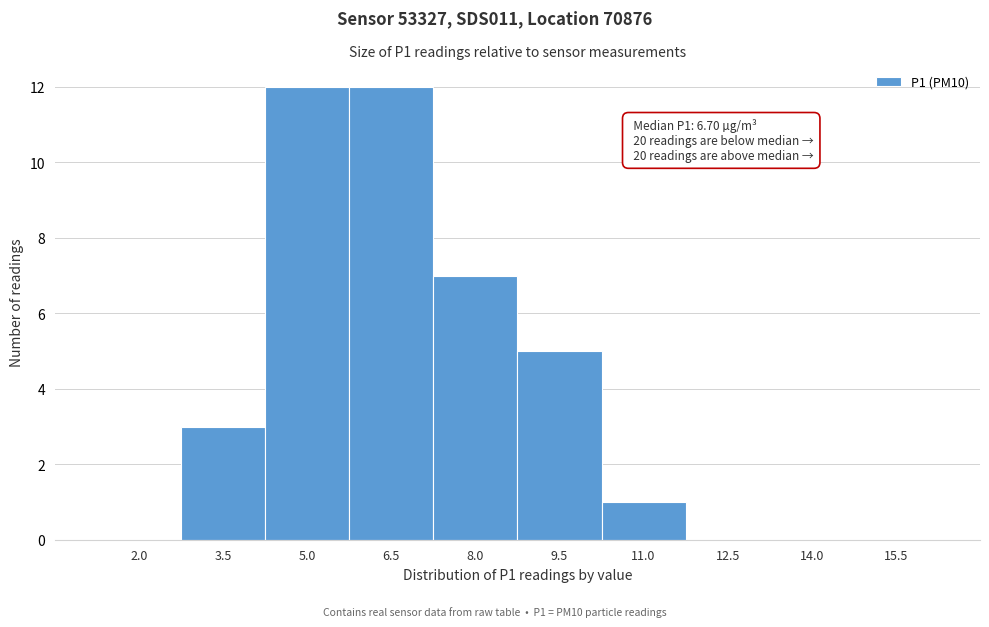

Reading left to right, list all the values displayed in this chart.

2.0=0	3.5=3	5.0=12	6.5=12	8.0=7	9.5=5	11.0=1	12.5=0	14.0=0	15.5=0